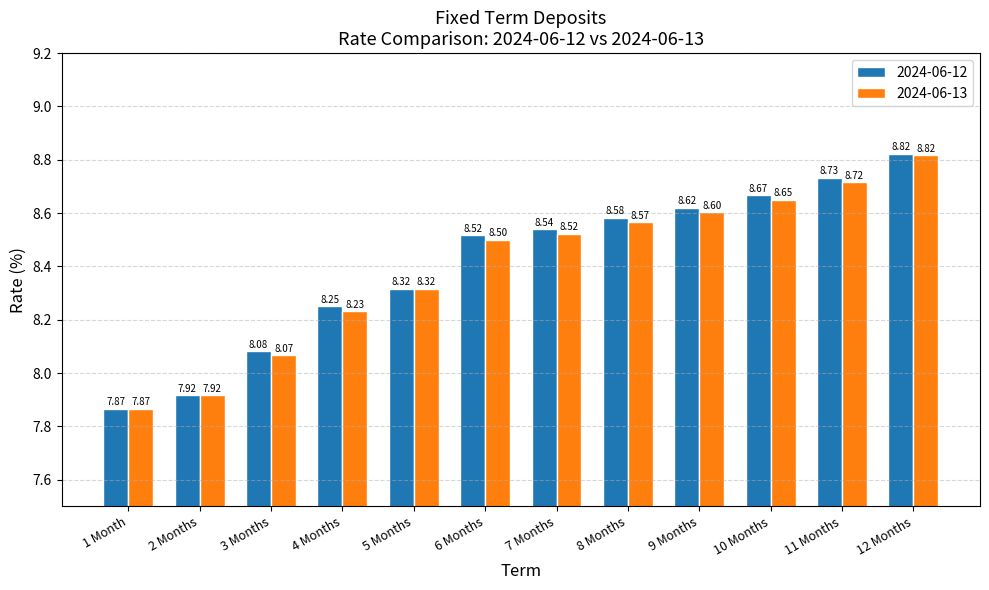

What is the value of the 2024-06-12 bar at the 2nd from the left?

7.9